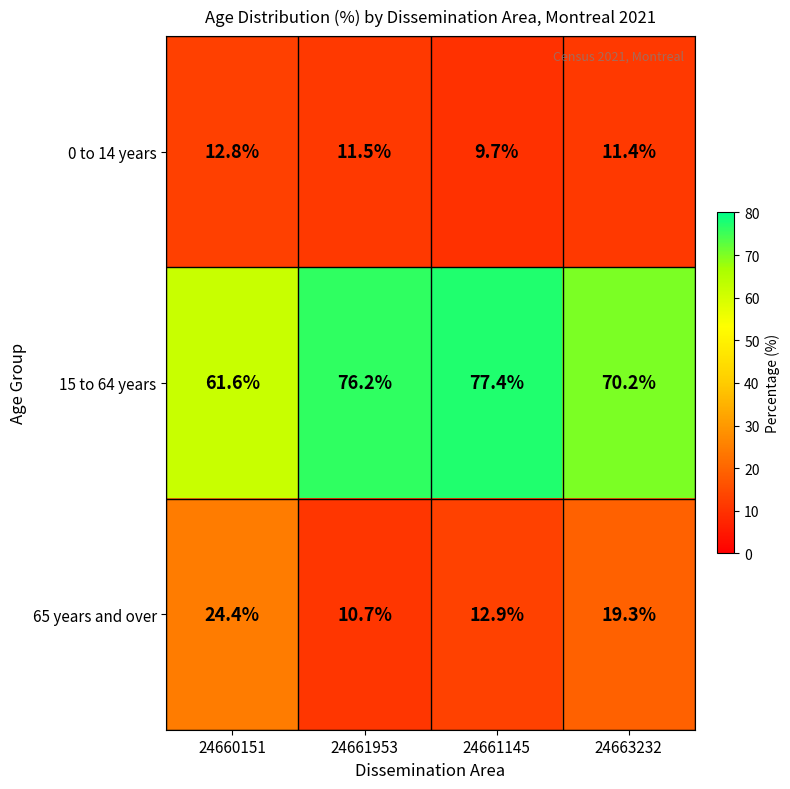

Reading left to right, list all the values displayed in this chart.

0 to 14 years: 12.8	11.5	9.7	11.4
15 to 64 years: 61.6	76.2	77.4	70.2
65 years and over: 24.4	10.7	12.9	19.3